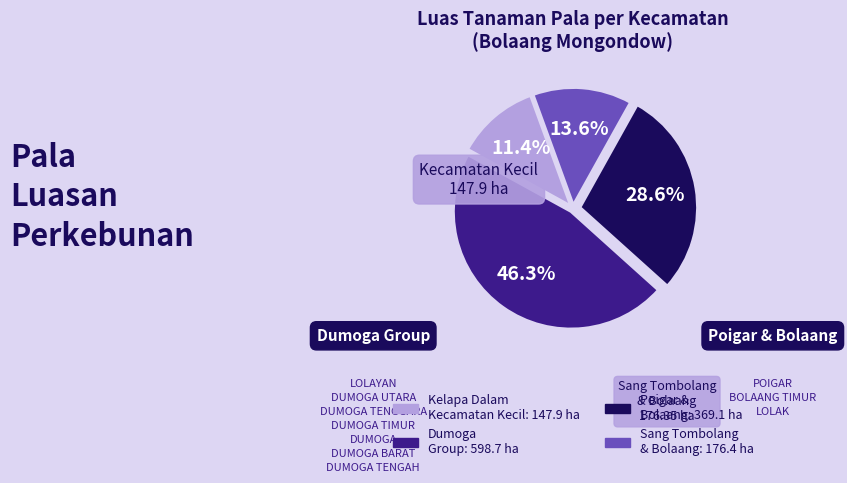

To the nearest percent, what is the average slice percentage?

25%